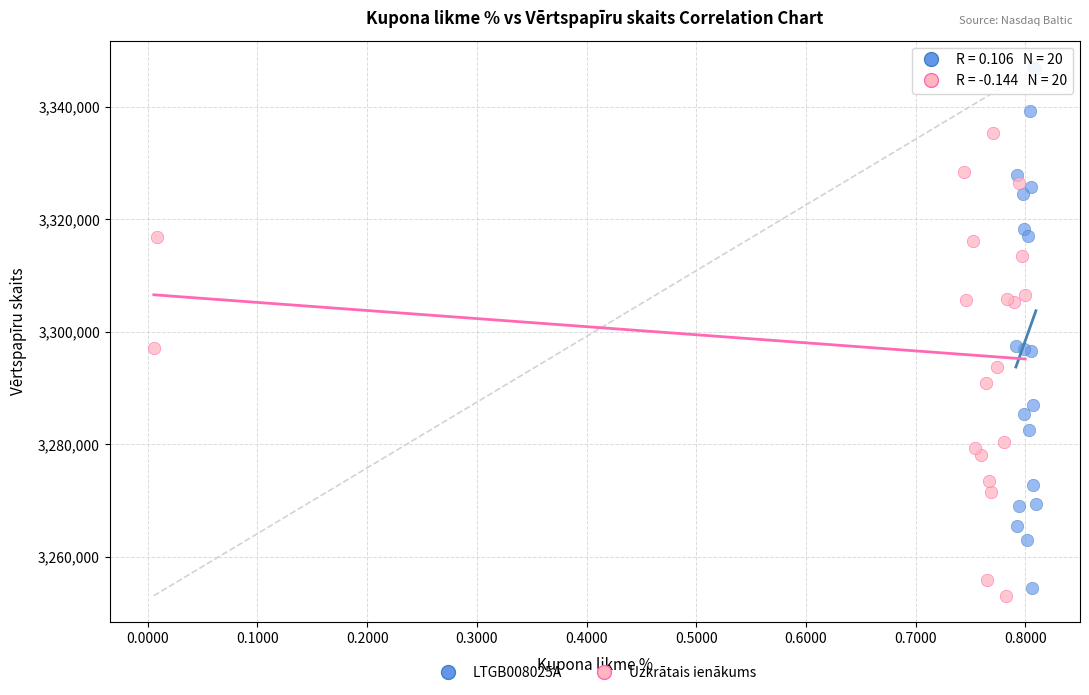

Which series contains the highest Y value?

LTGB008025A